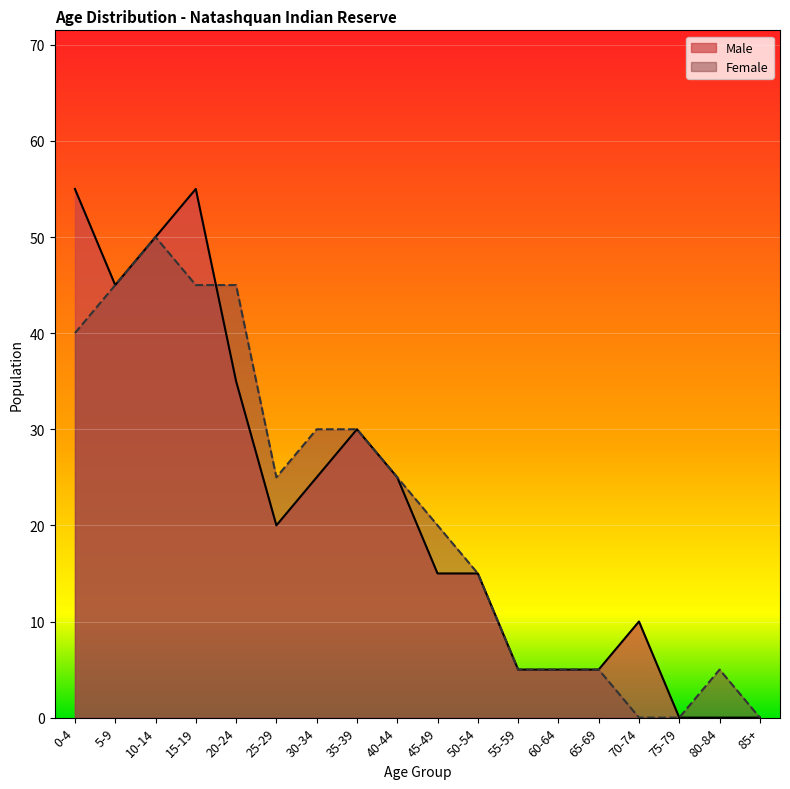

How many lines are shown in the chart?

2